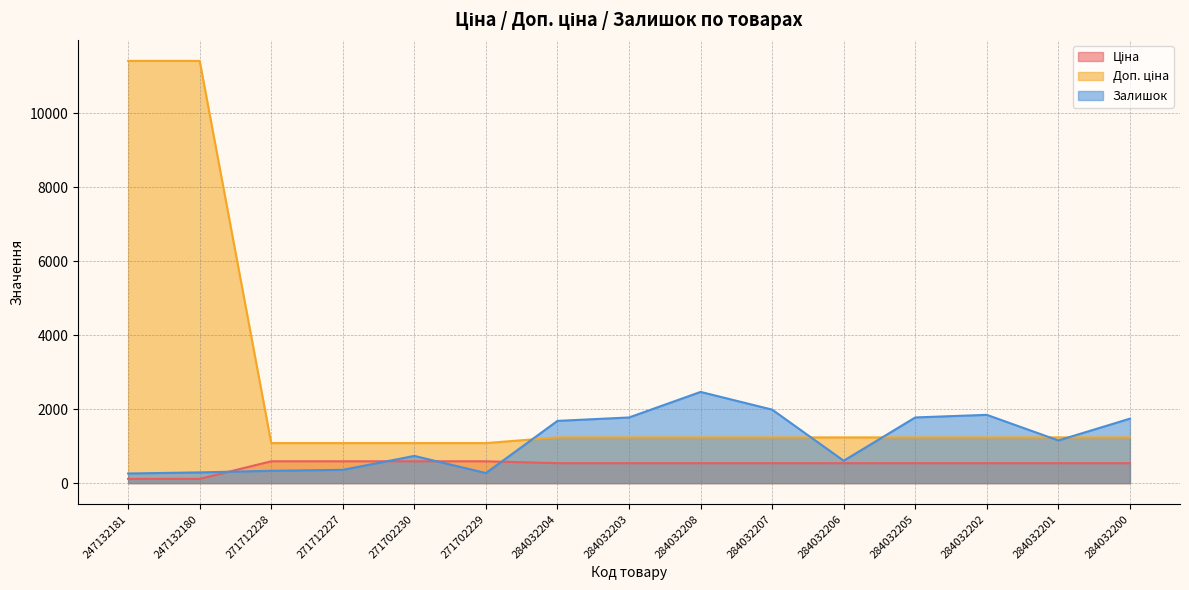

Does the chart display data point markers on the line(s)?

No